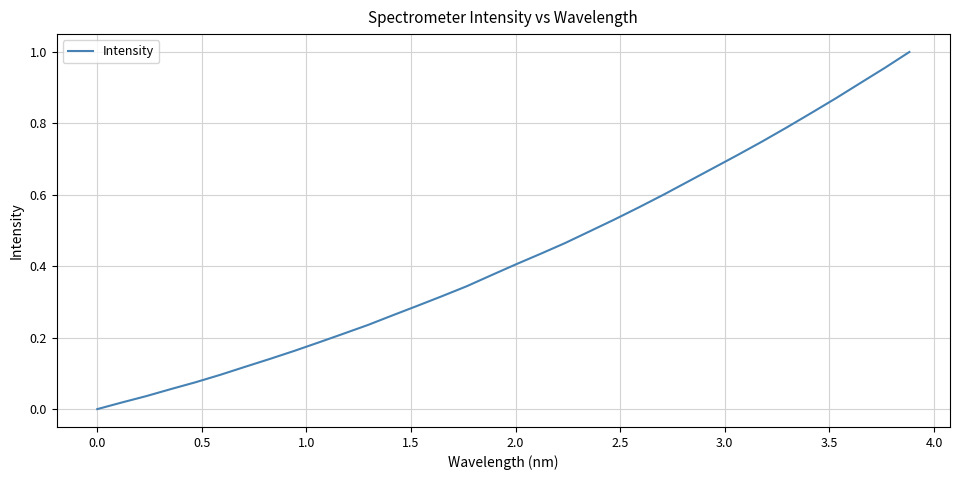

How many series are shown in this chart?

1